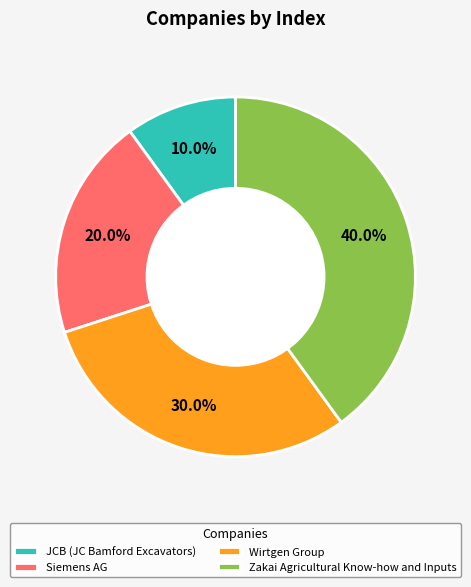

Do JCB (JC Bamford Excavators) and Siemens AG together represent more than half of the pie?

No